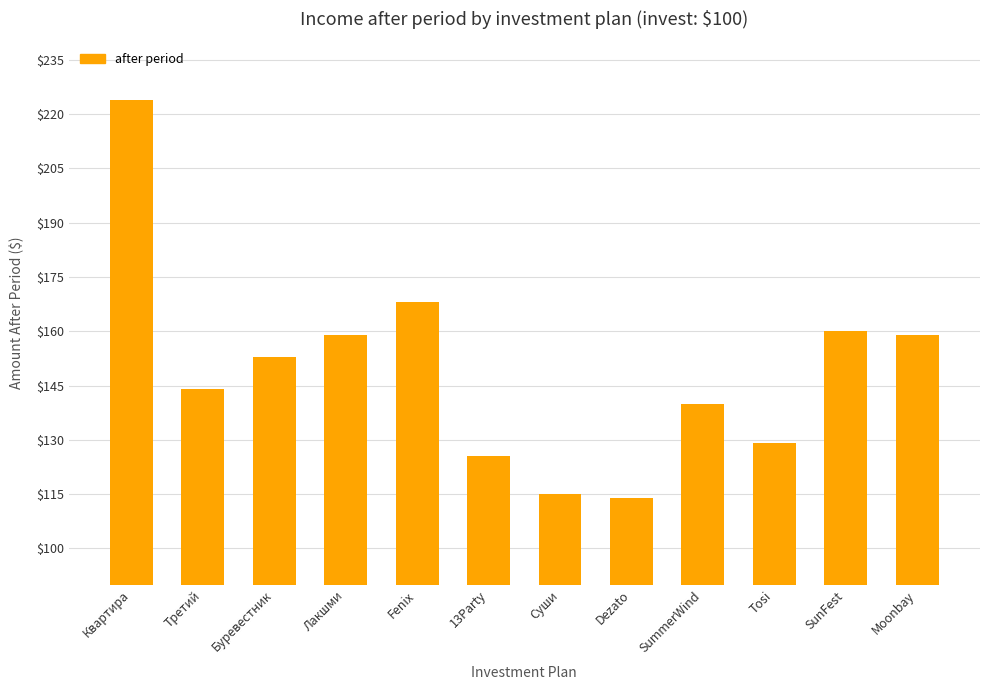

What is the change in value from Третий to Moonbay?

+15.0